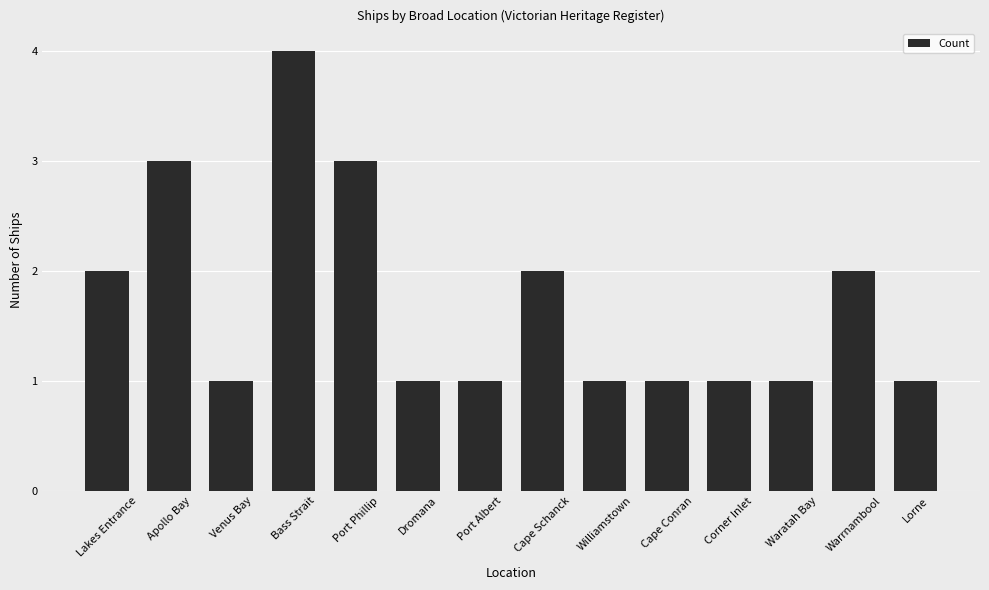

What is the average value?

2